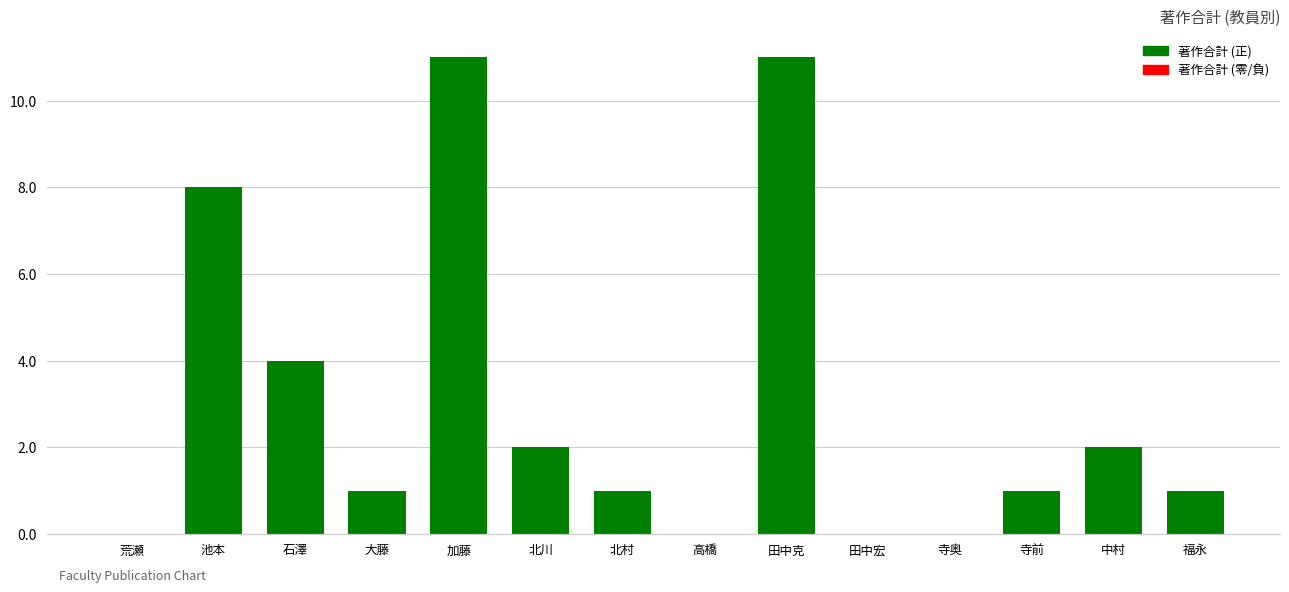

What is the maximum value shown in the chart?

11